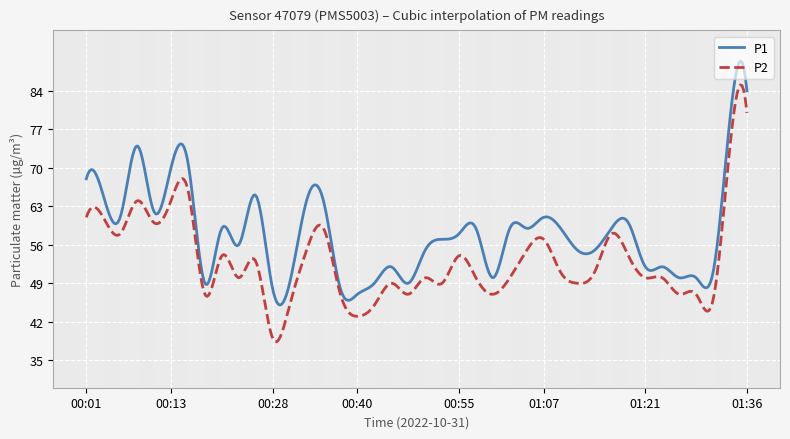

List the series in order of their peak value, highest first.

P1, P2